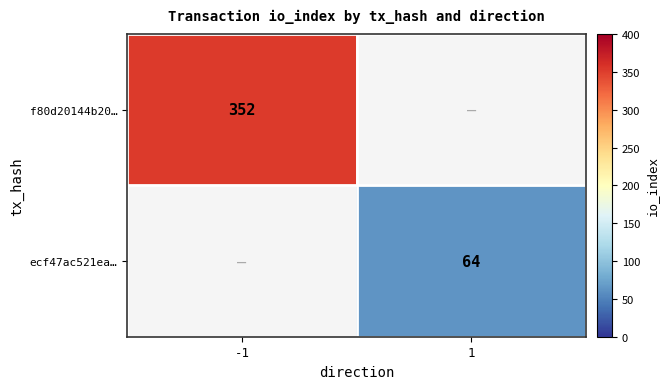

Is it true that f80d20144b20… equals 157 at -1?

False